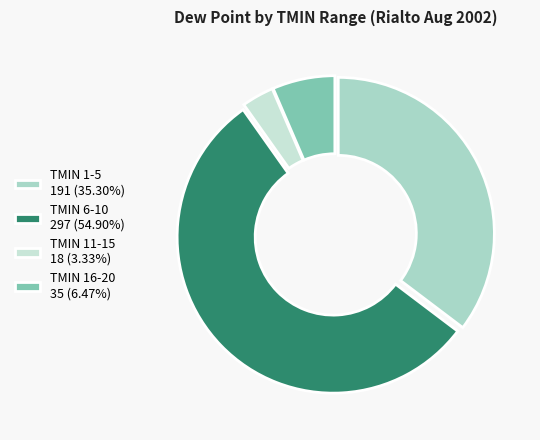

How many segments does this pie chart have?

4